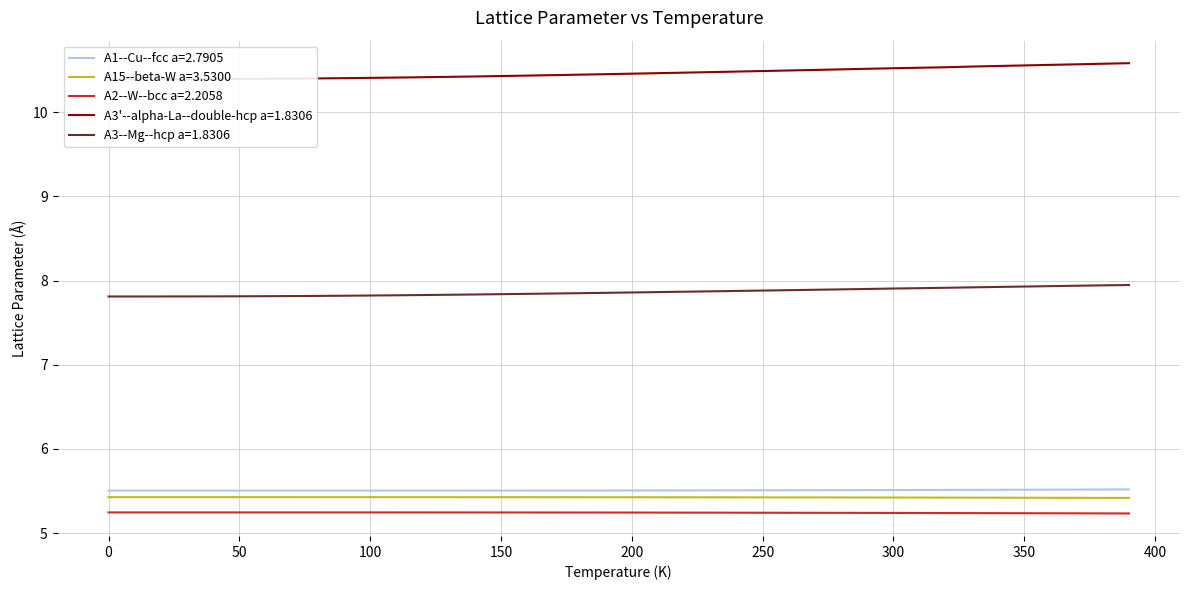

What value does the A15--beta-W a=3.5300 series have at 100?

5.4